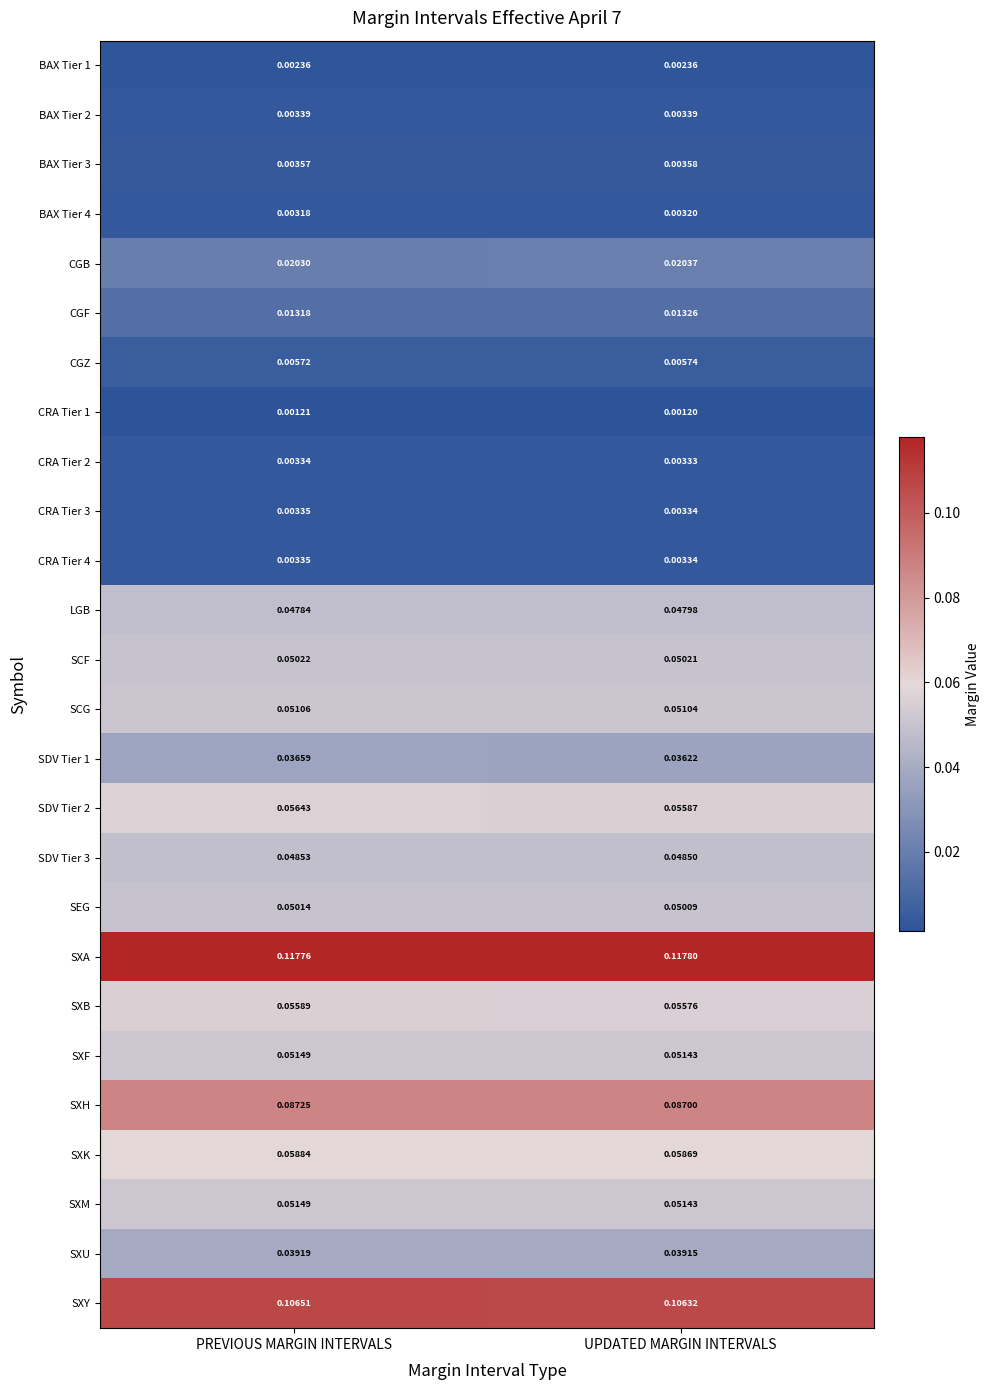

At which category is the sum across all series the highest?

PREVIOUS MARGIN INTERVALS